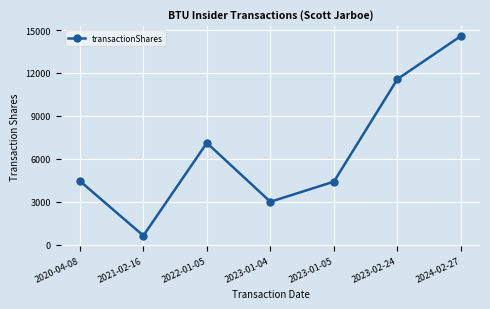

What is the sum of the values at 2023-01-05 and 2024-02-27?

18987